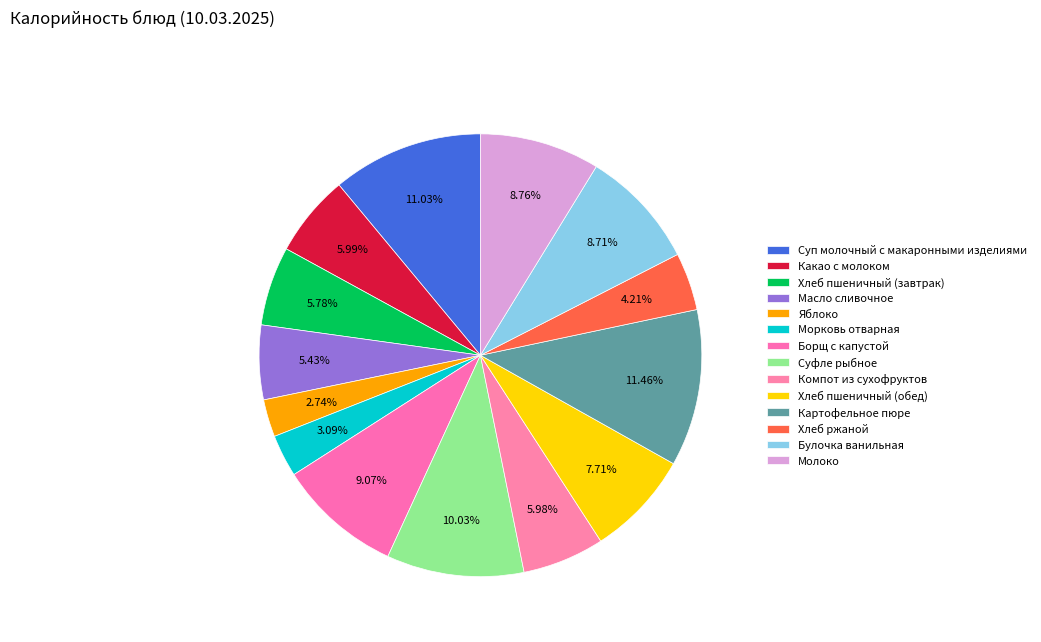

What is the change in value from Яблоко to Компот из сухофруктов?

+39.5